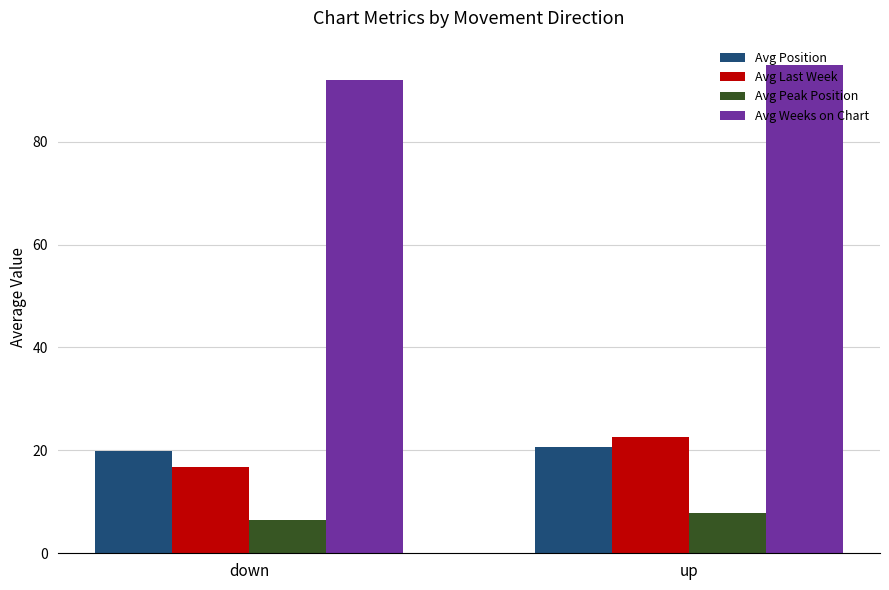

At down, list the series in order from smallest to largest.

Avg Peak Position, Avg Last Week, Avg Position, Avg Weeks on Chart